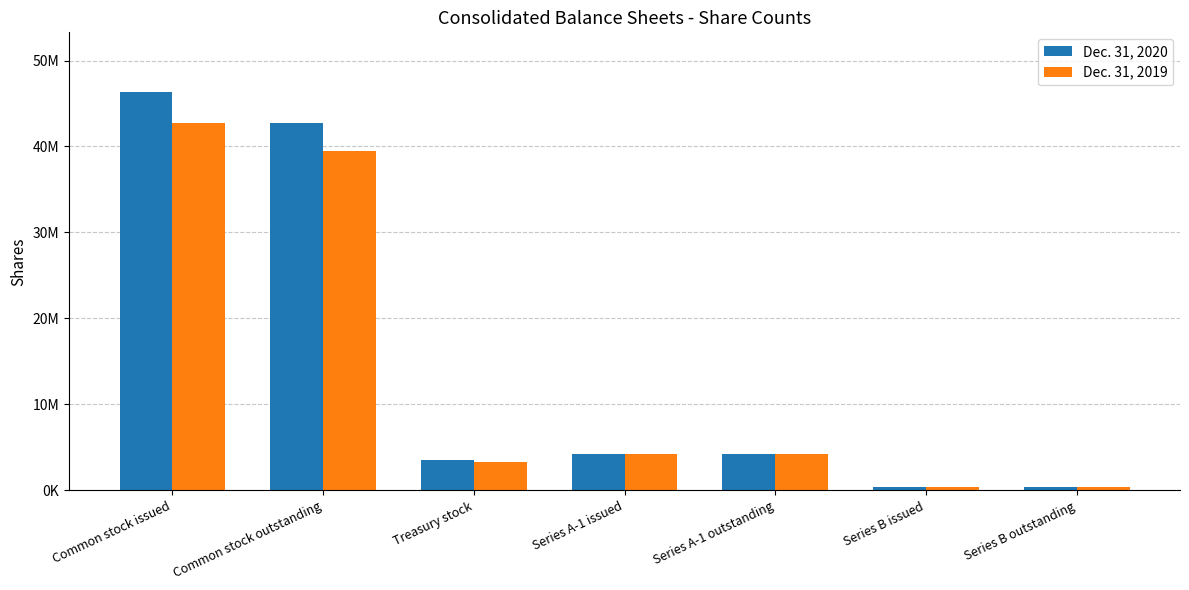

What position from the left is Series A-1 issued?

4